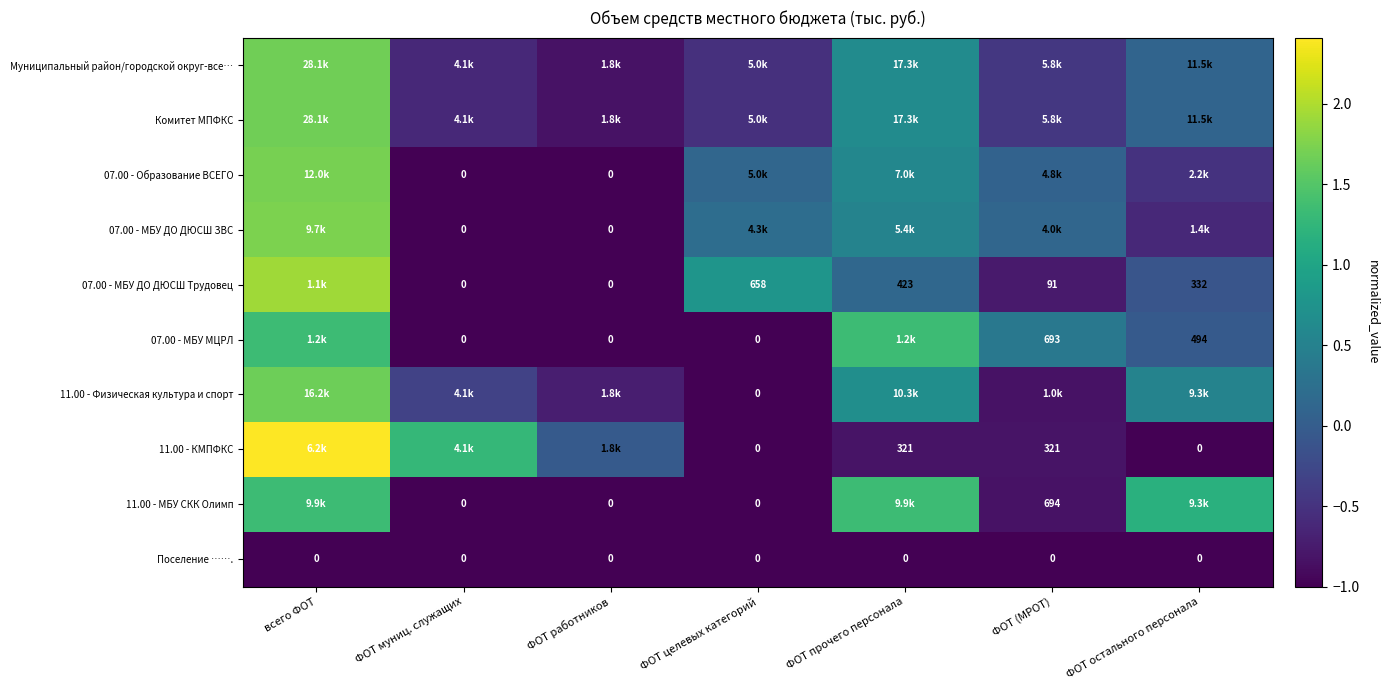

At ФОТ работников, list the series in order from largest to smallest.

11.00 - КМПФКС, 11.00 - Физическая культура и спорт, Муниципальный район/городской округ-все…, Комитет МПФКС, 07.00 - Образование ВСЕГО, 07.00 - МБУ ДО ДЮСШ ЗВС, 07.00 - МБУ ДО ДЮСШ Трудовец, 07.00 - МБУ МЦРЛ, 11.00 - МБУ СКК Олимп, Поселение …….